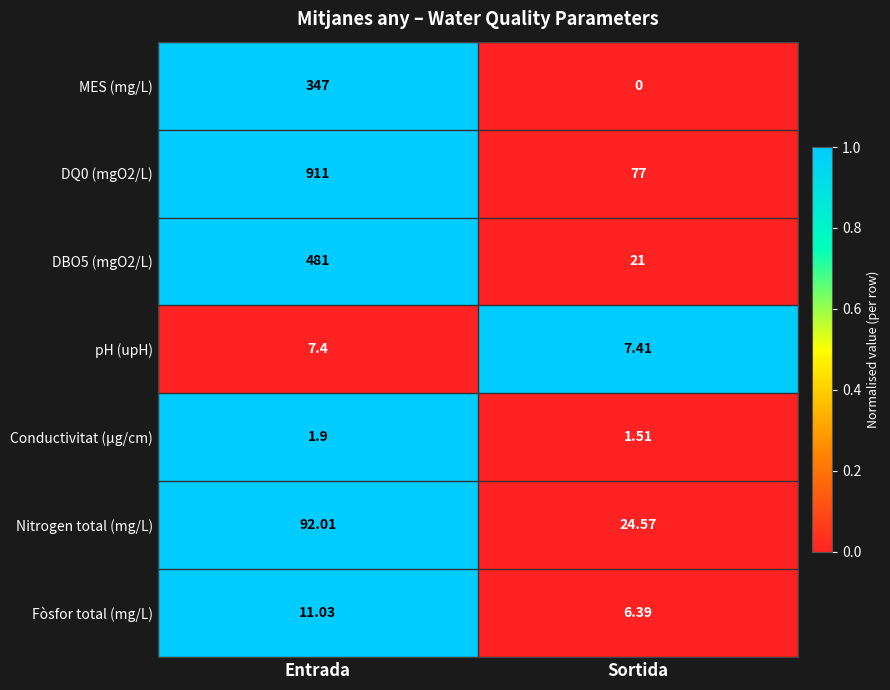

At which category does the chart reach its minimum across all series?

Sortida